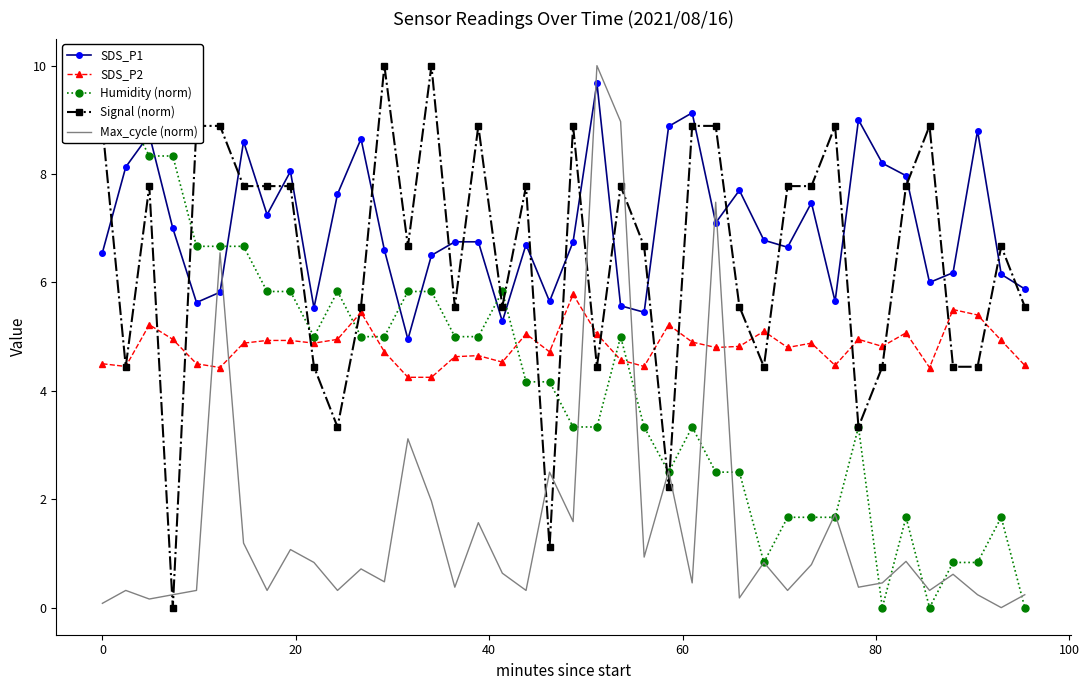

How many lines are shown in the chart?

5